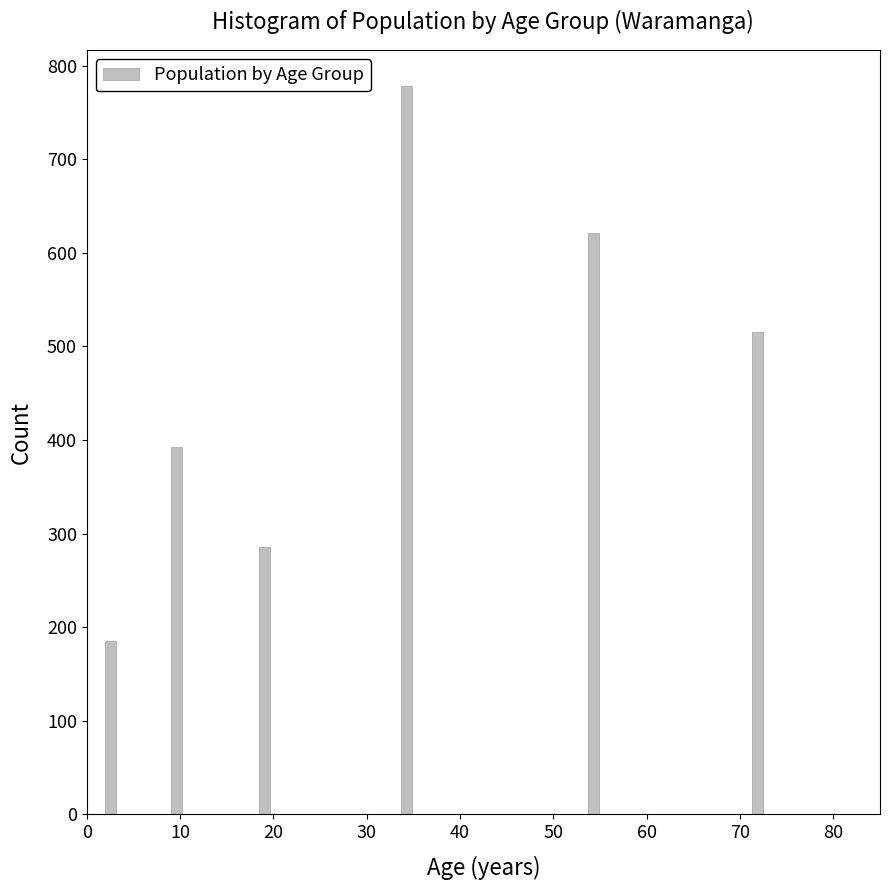

Read against the x-axis, roughly where is the centre of the tallest bar?

34